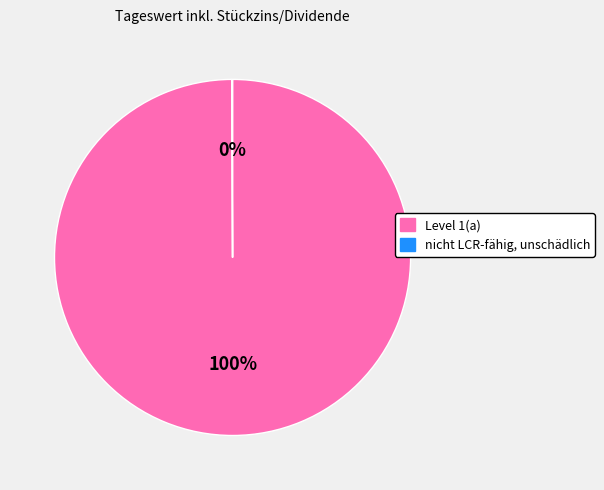

To the nearest percent, what is the average slice percentage?

50%